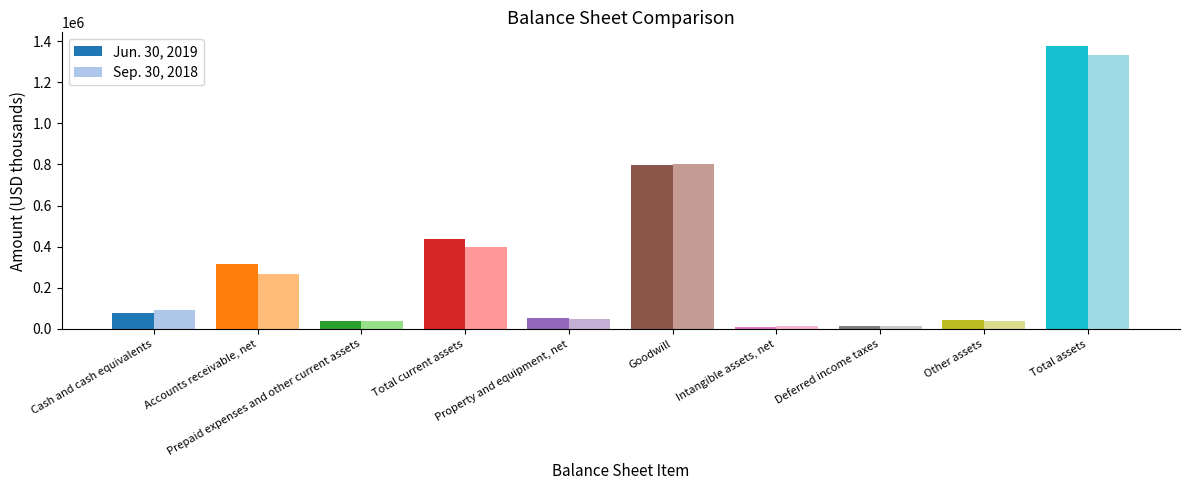

What is the sum of the Sep. 30, 2018 values at Cash and cash equivalents and Deferred income taxes?

103828